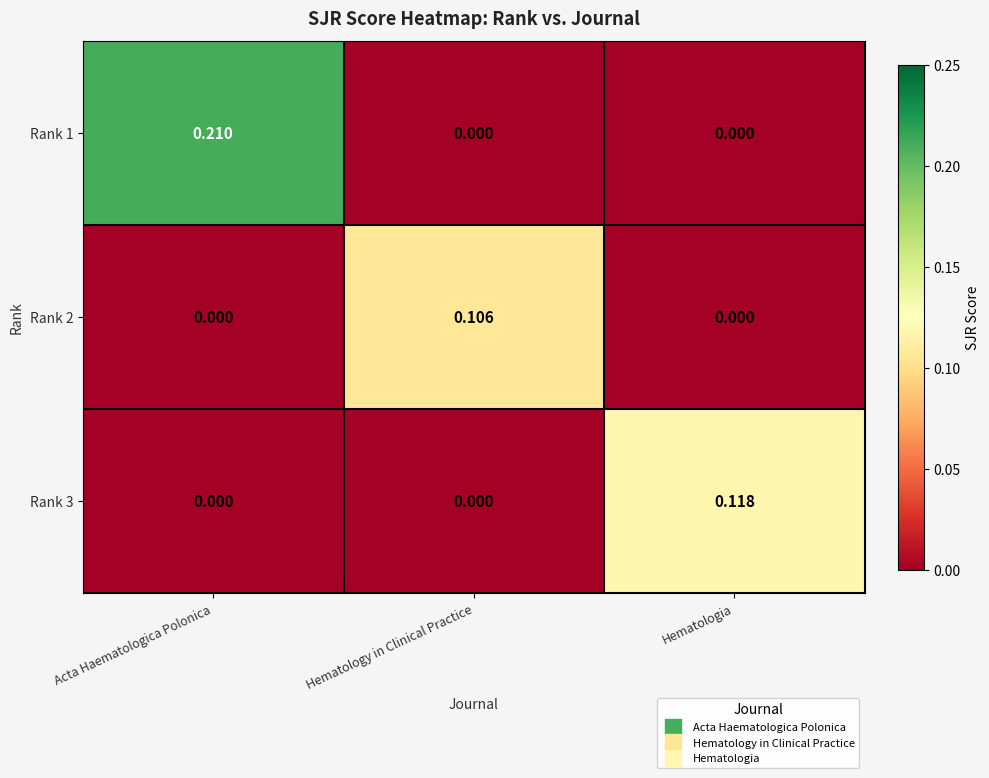

At which category is the sum across all series the highest?

Acta Haematologica Polonica